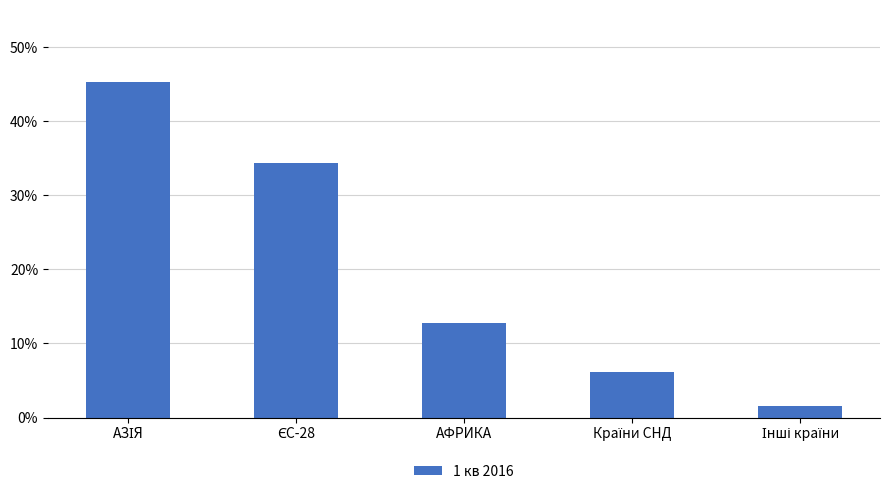

Does the chart contain any negative values?

No